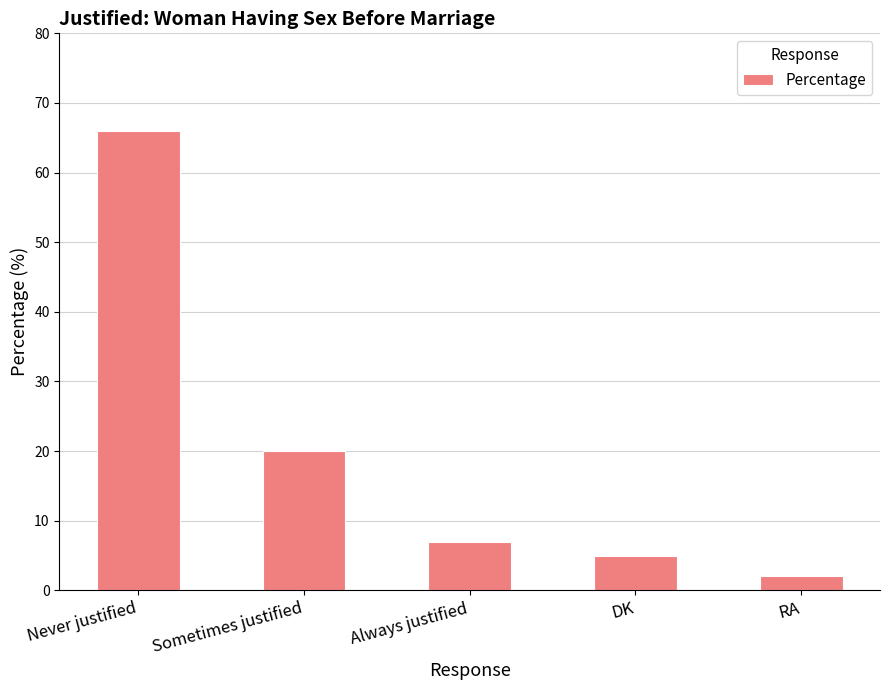

Reading left to right, extract all data points from this chart.

66	20	7	5	2